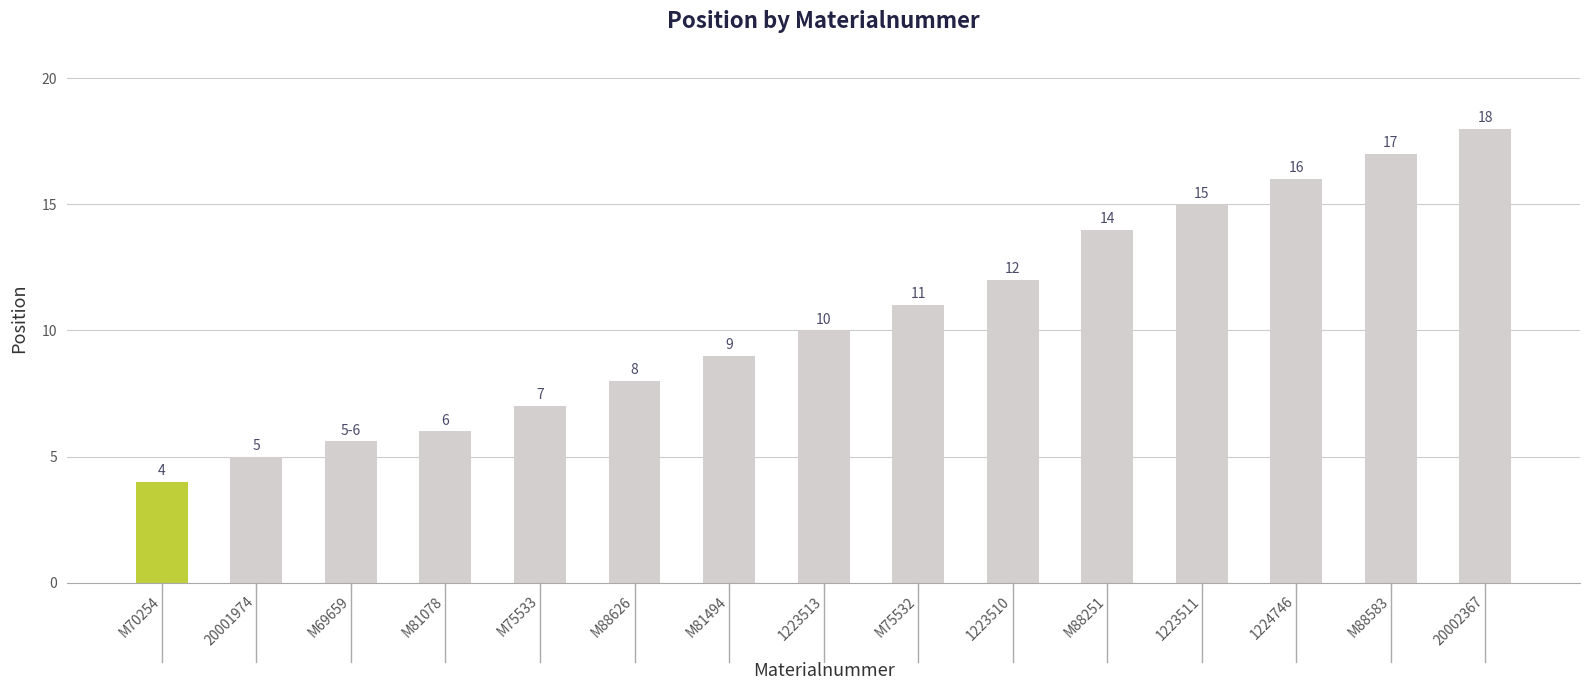

What is the label of the 7th bar from the left?

M81494